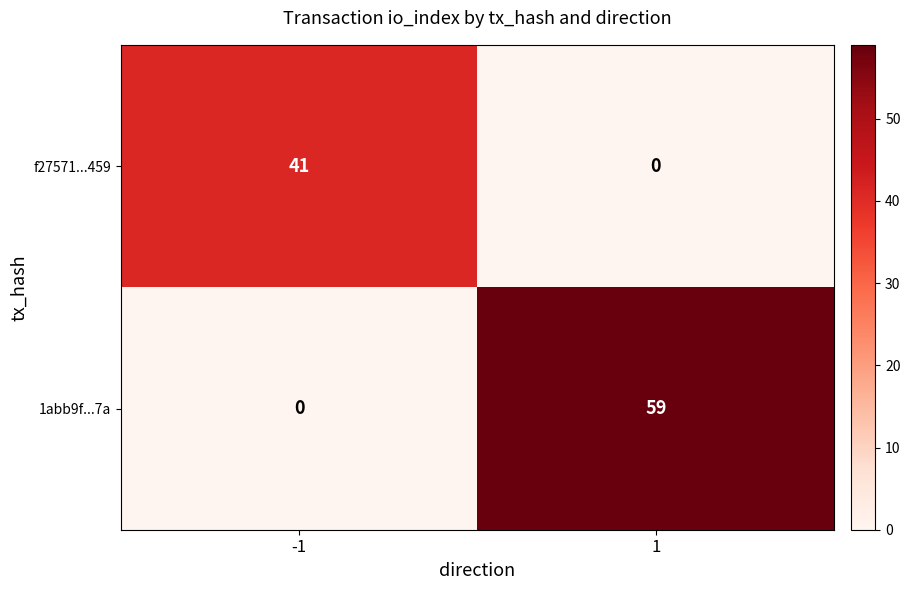

What is the average value of the 1abb9f...7a series?

30